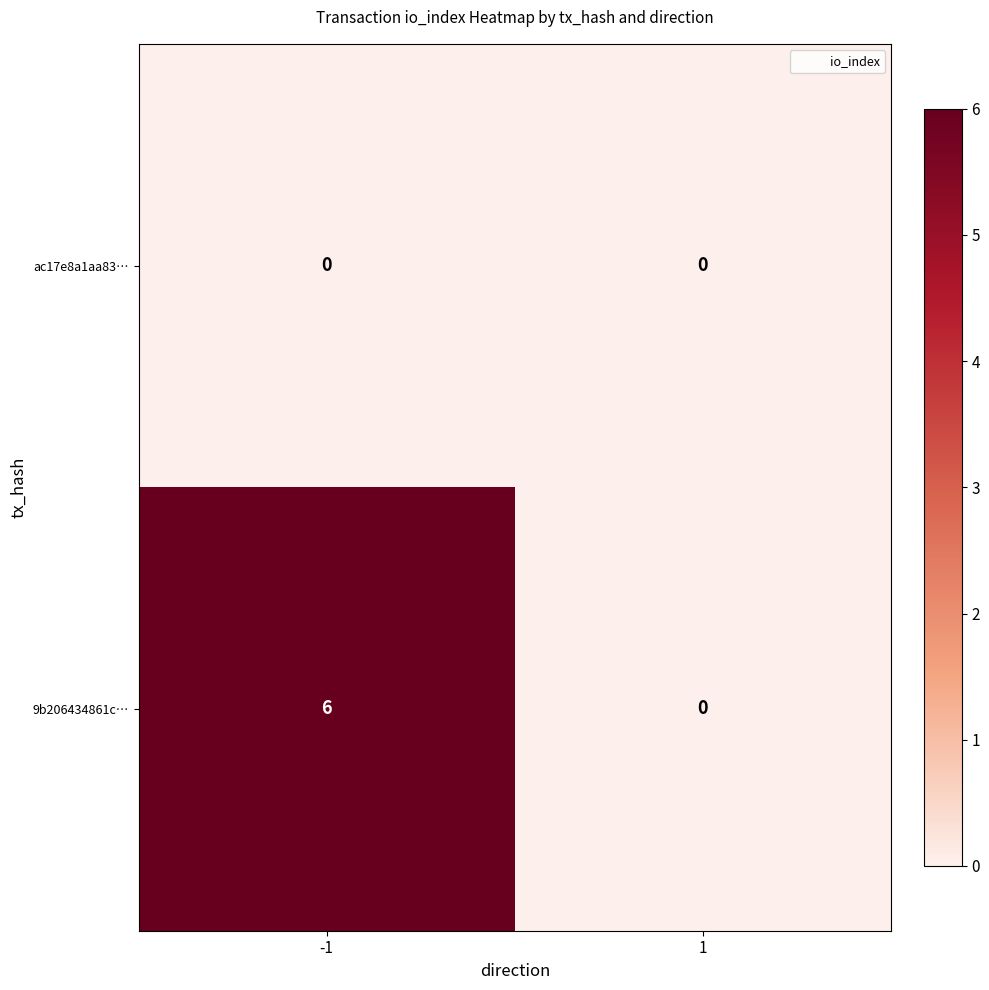

Rank the series by their average value, from highest to lowest.

9b206434861c…, ac17e8a1aa83…